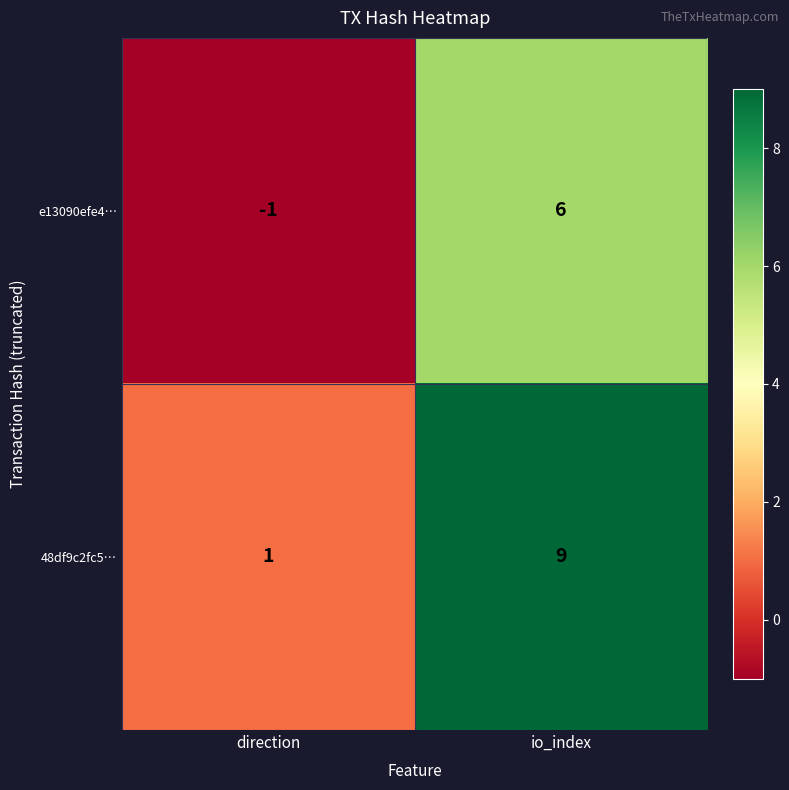

Rank the series at io_index from highest to lowest value.

48df9c2fc5…, e13090efe4…